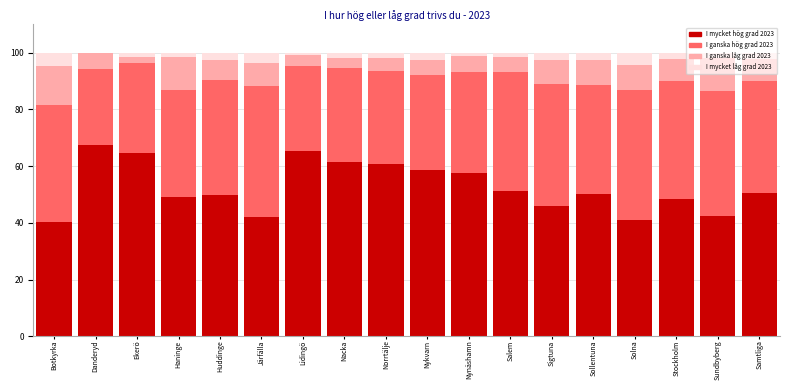

What is the total value across all series at Sollentuna?

100.0